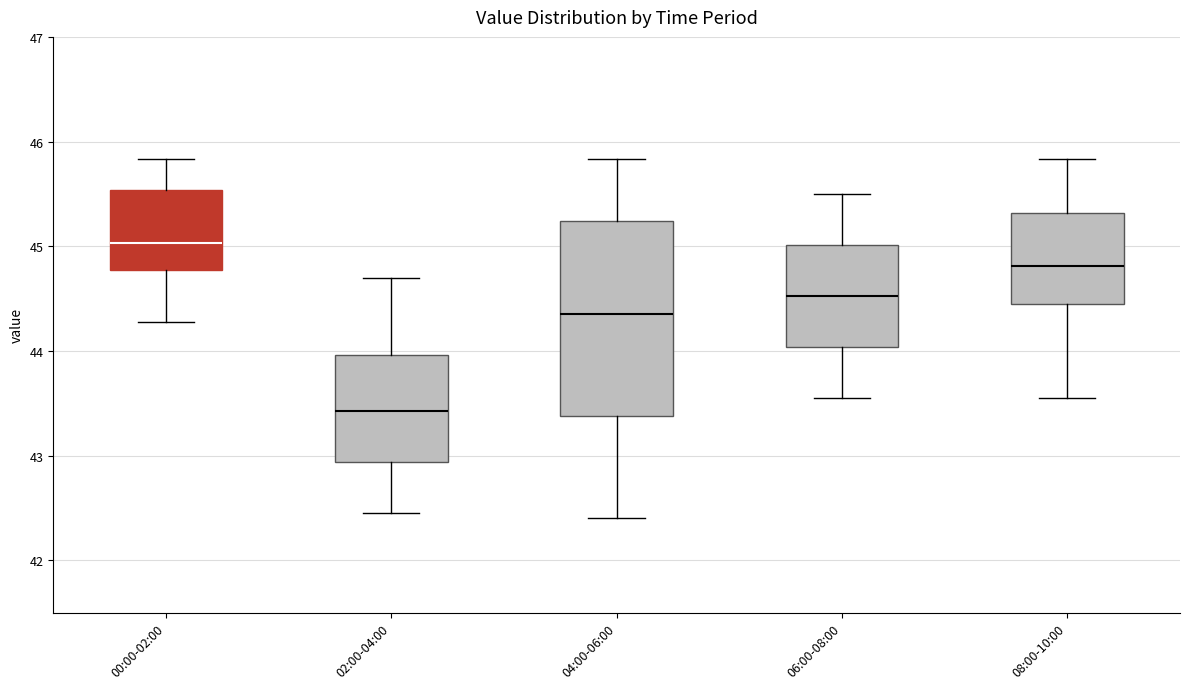

Reading left to right, transcribe this box plot: for each box, give where its median line is, the range the box spans, and where its two whiskers end, as read against the y-axis. The values are not printed on the chart, so give them approximately, as read against the axis.

00:00-02:00: median 45.0, box 44.8 to 45.5, whiskers 44.3 to 45.8
02:00-04:00: median 43.4, box 42.9 to 44.0, whiskers 42.5 to 44.7
04:00-06:00: median 44.4, box 43.4 to 45.2, whiskers 42.4 to 45.8
06:00-08:00: median 44.5, box 44.0 to 45.0, whiskers 43.6 to 45.5
08:00-10:00: median 44.8, box 44.5 to 45.3, whiskers 43.6 to 45.8